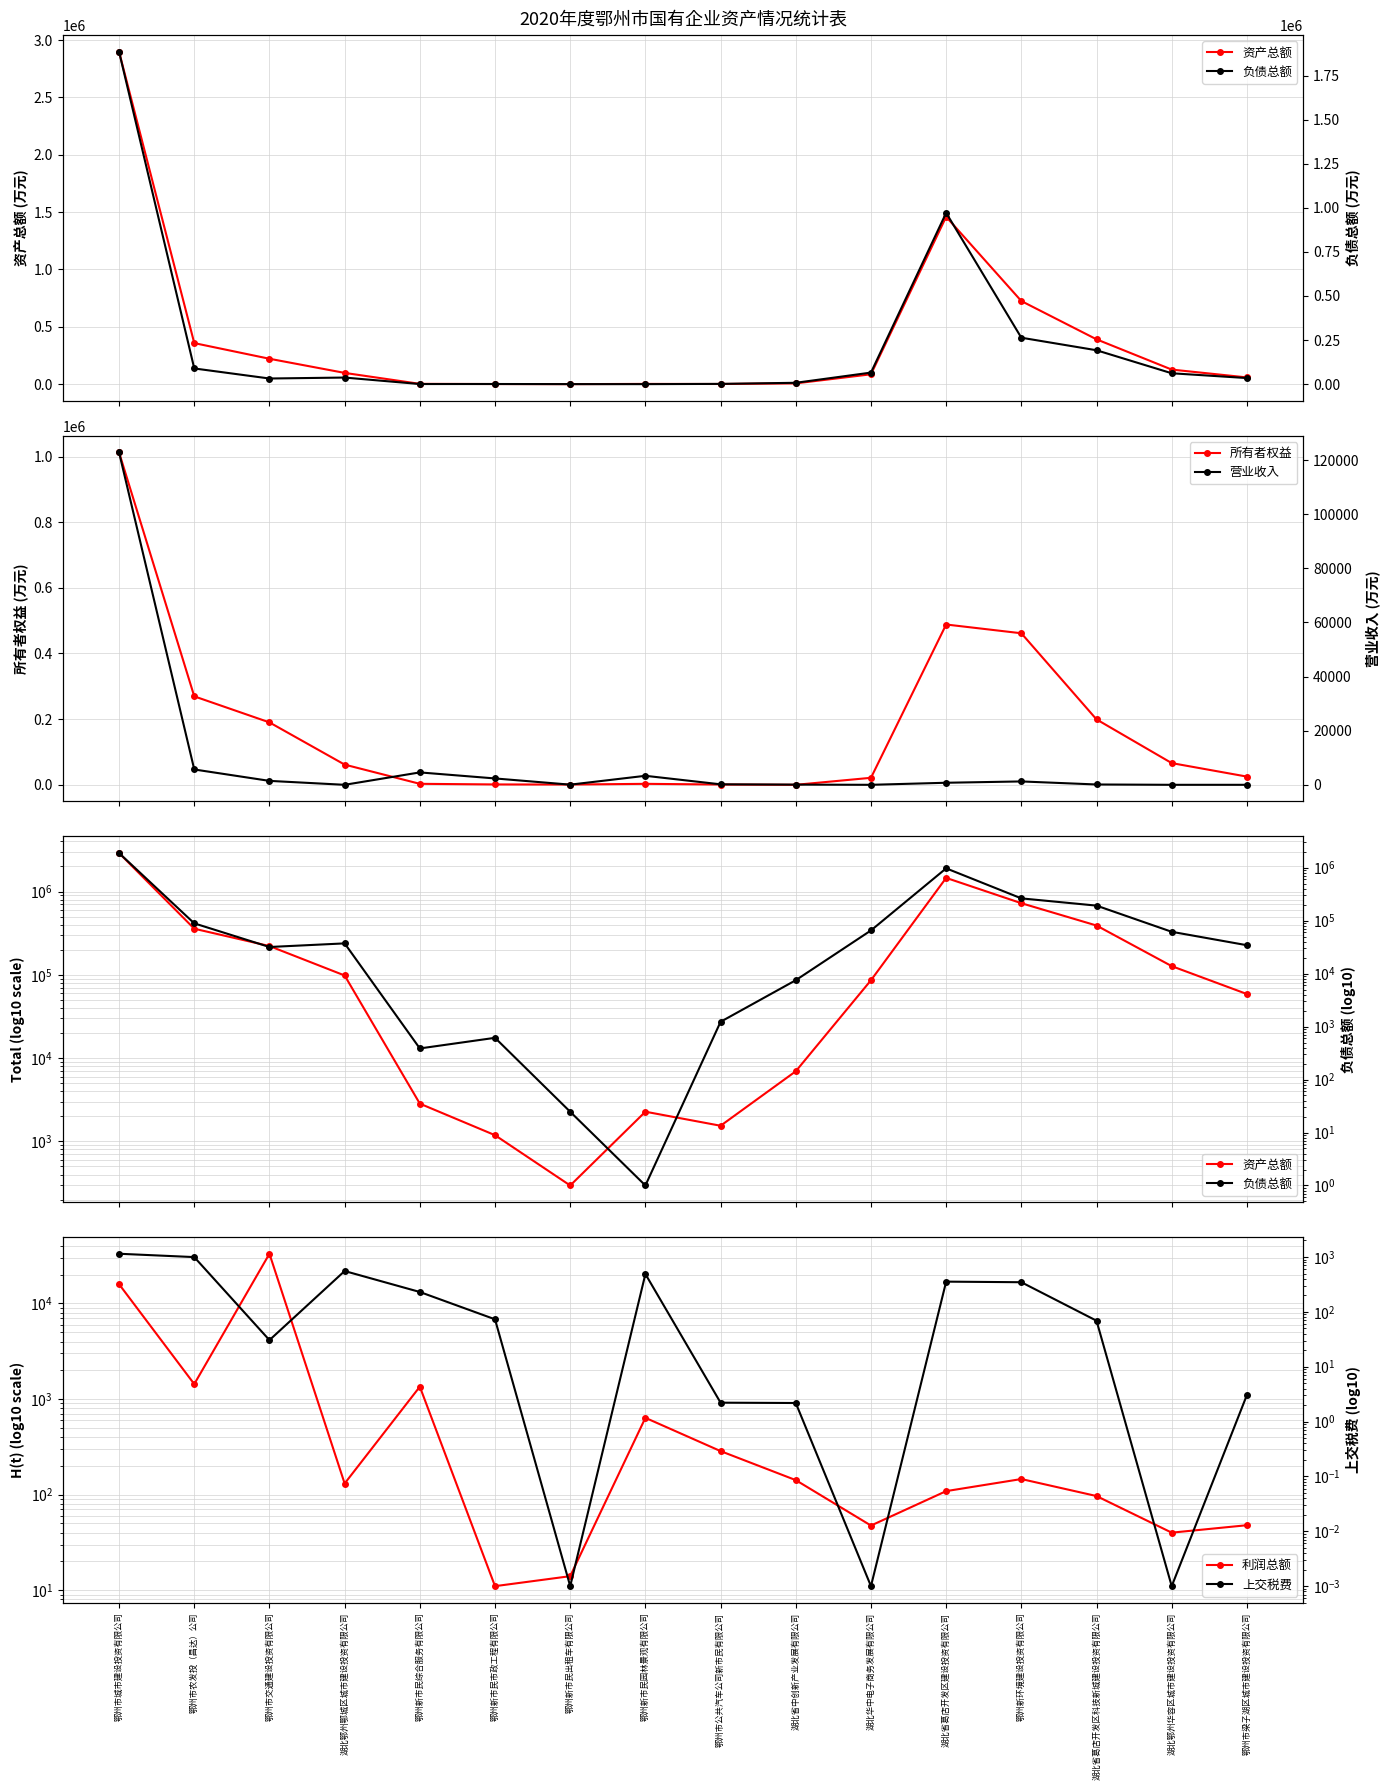

What is the greatest value displayed?

2898391.8